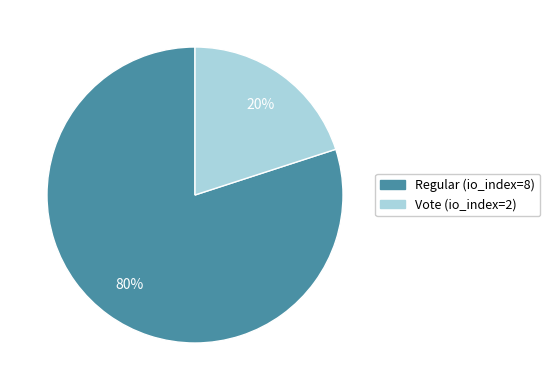

Is there any slice that represents more than half of the pie?

Yes